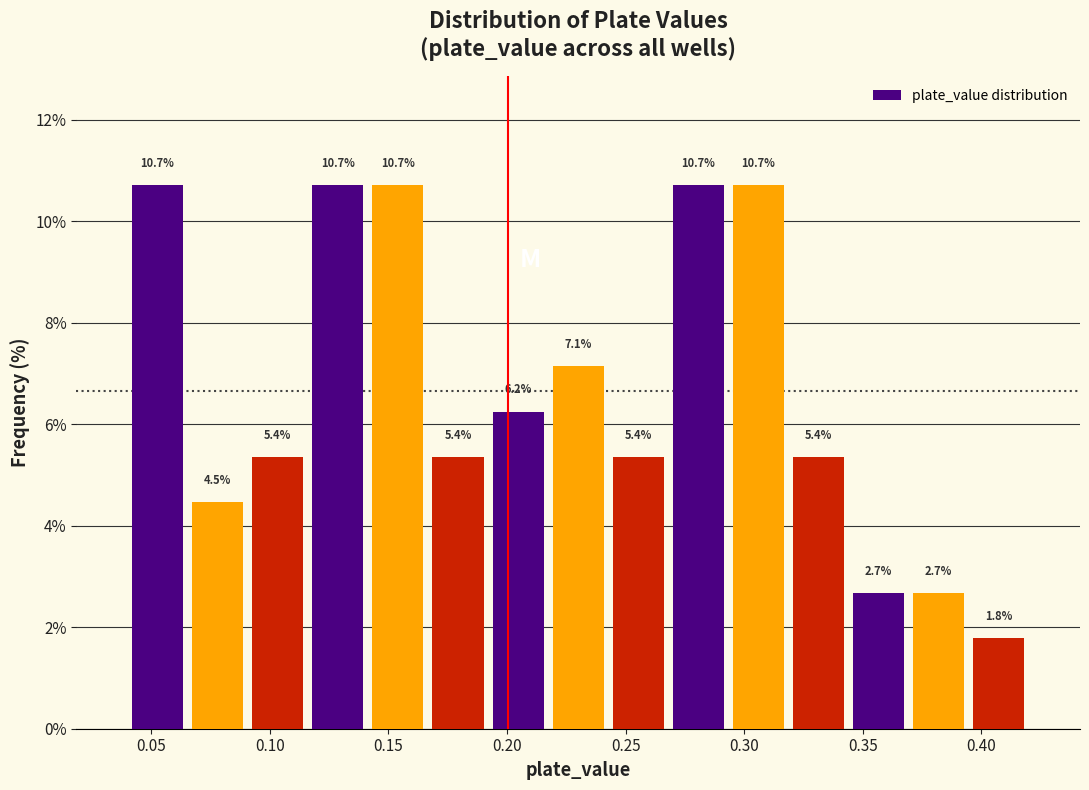

Reading left to right, list every bar in this chart as the range it spans on the x-axis followed by its height. The bar edges are not printed on the chart, so give them approximately, as read against the axis.

0.040 to 0.065: 10.7
0.065 to 0.090: 4.5
0.090 to 0.115: 5.4
0.115 to 0.140: 10.7
0.140 to 0.165: 10.7
0.165 to 0.190: 5.4
0.190 to 0.215: 6.2
0.215 to 0.245: 7.1
0.245 to 0.270: 5.4
0.270 to 0.295: 10.7
0.295 to 0.320: 10.7
0.320 to 0.345: 5.4
0.345 to 0.370: 2.7
0.370 to 0.395: 2.7
0.395 to 0.420: 1.8